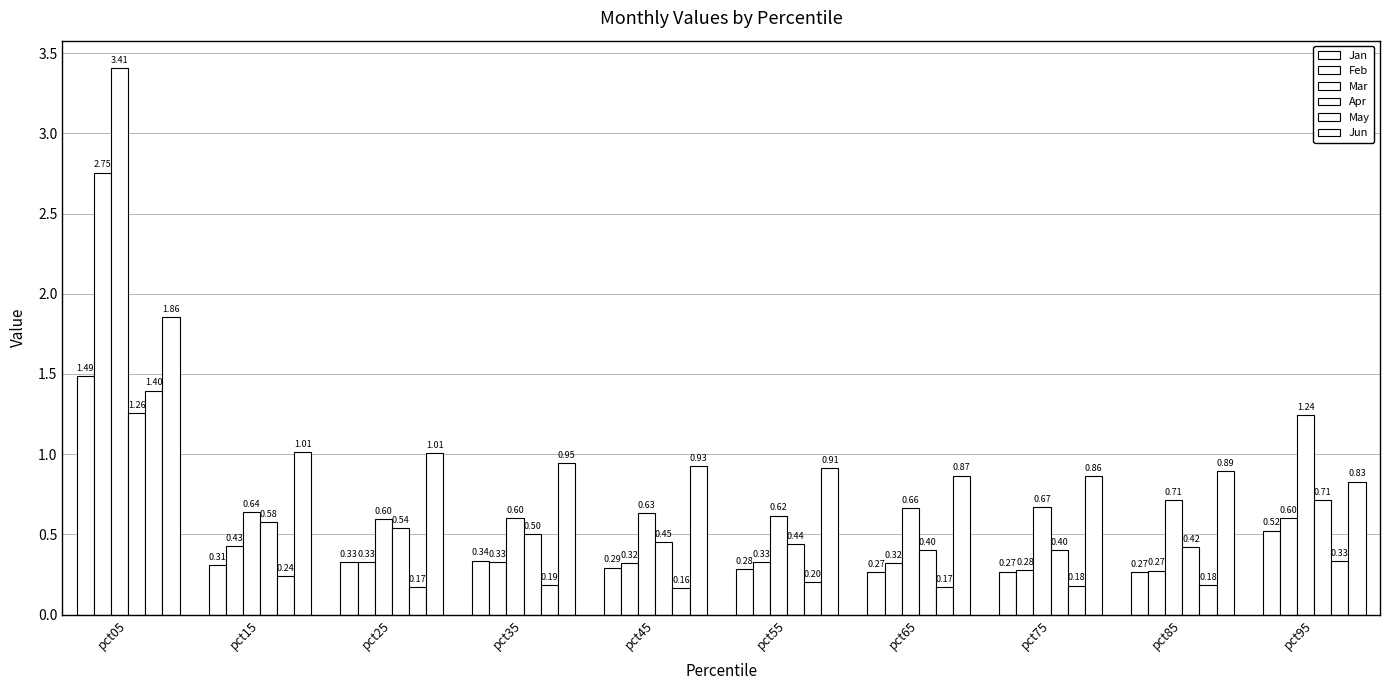

At how many categories does at least one series exceed 1?

4